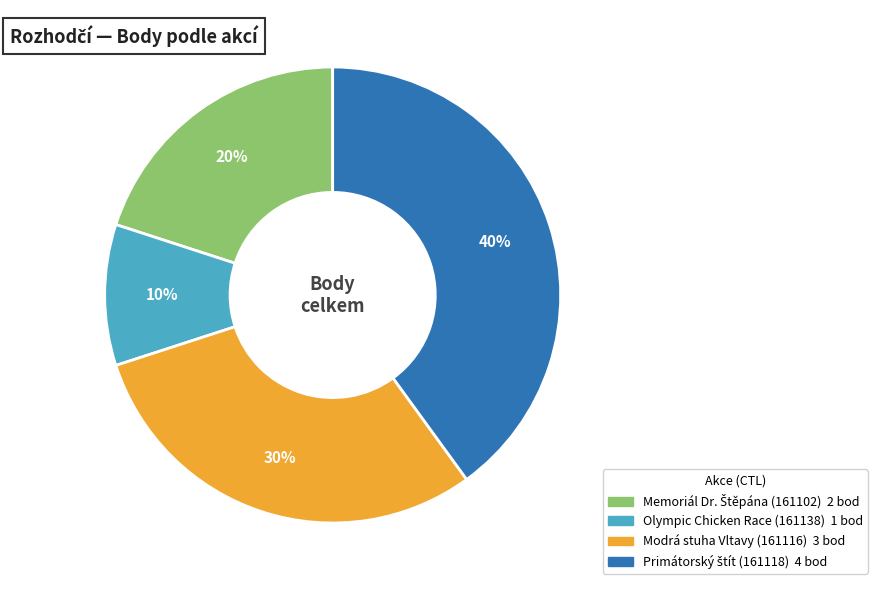

Which category has the smallest portion of the pie?

Olympic Chicken Race (161138)